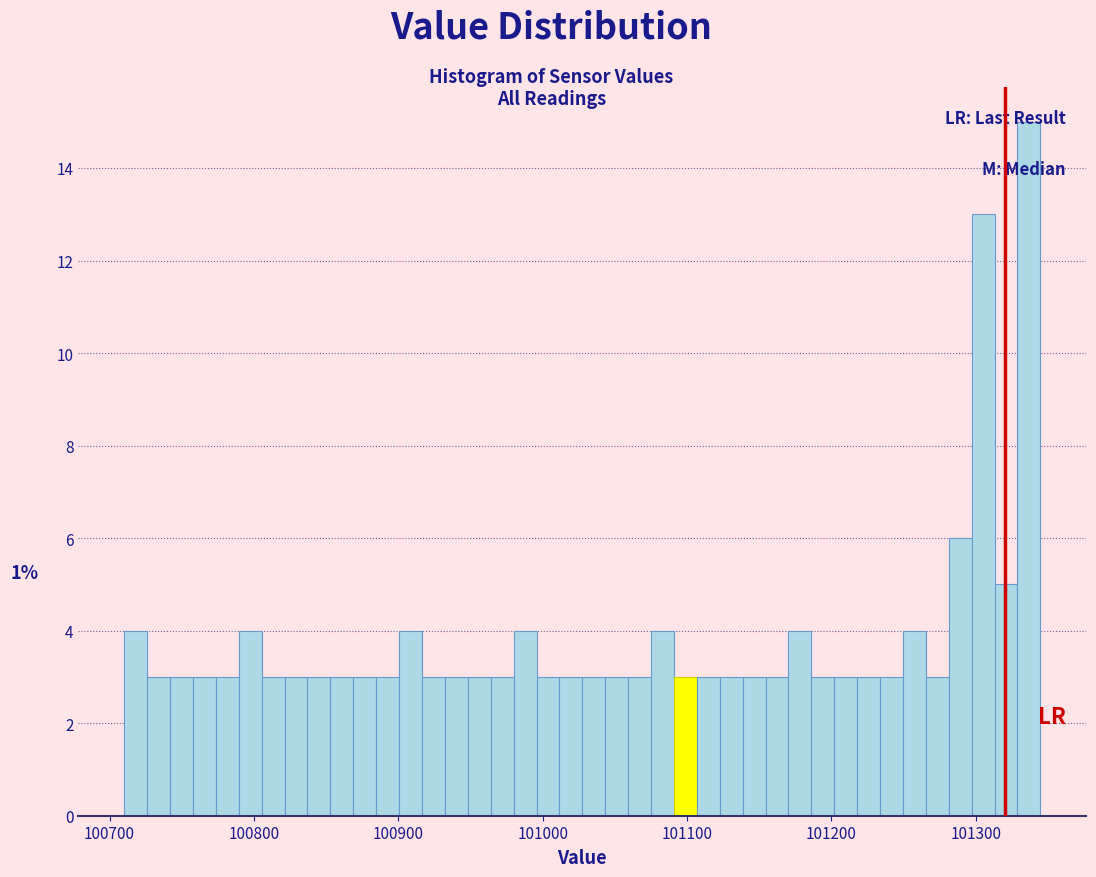

Read against the x-axis, roughly where is the centre of the tallest bar?

101340